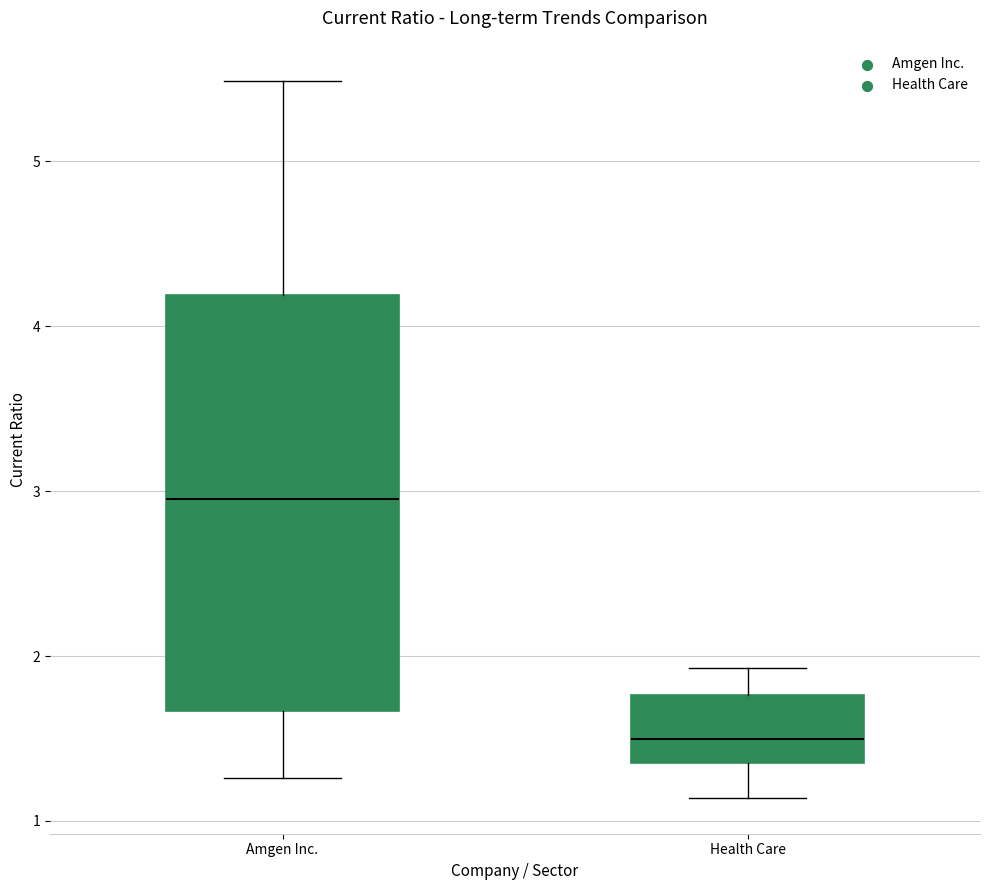

Which box's median line is the highest?

Amgen Inc.